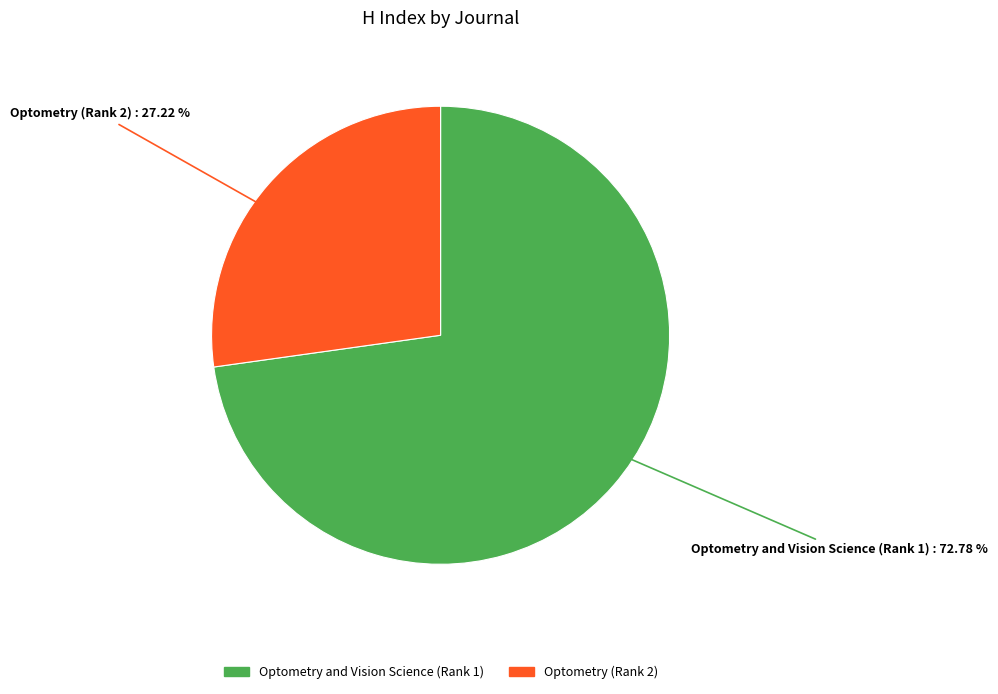

Does any single category account for the majority?

Yes